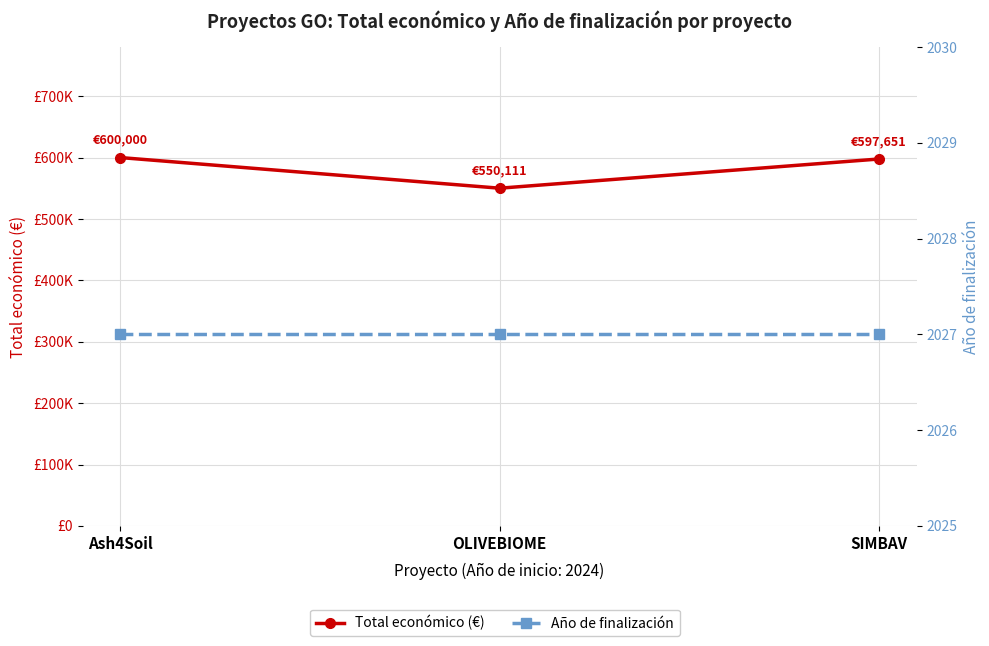

What is the sum of all Total económico (€) values?

1747762